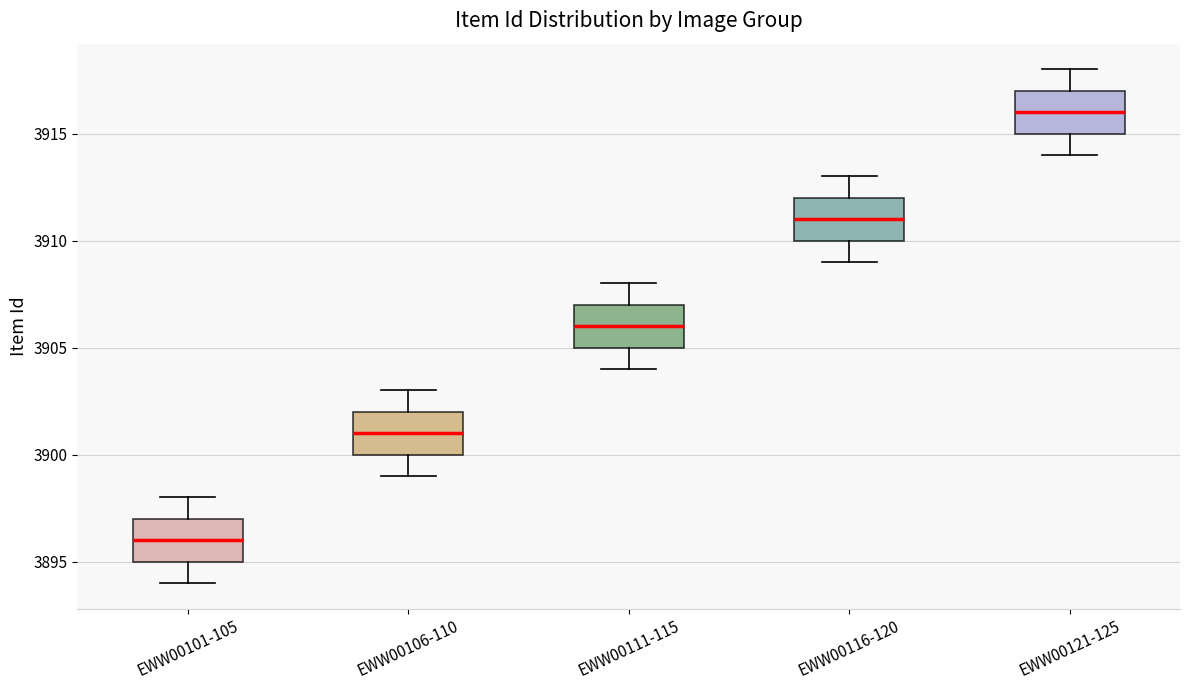

Reading left to right, read every box against the y-axis: the position of its median line, the range the box covers, and the ends of its whiskers. The values are not printed on the chart, so give them approximately, as read against the axis.

EWW00101-105: median 3896, box 3895 to 3897, whiskers 3894 to 3898
EWW00106-110: median 3901, box 3900 to 3902, whiskers 3899 to 3903
EWW00111-115: median 3906, box 3905 to 3907, whiskers 3904 to 3908
EWW00116-120: median 3911, box 3910 to 3912, whiskers 3909 to 3913
EWW00121-125: median 3916, box 3915 to 3917, whiskers 3914 to 3918